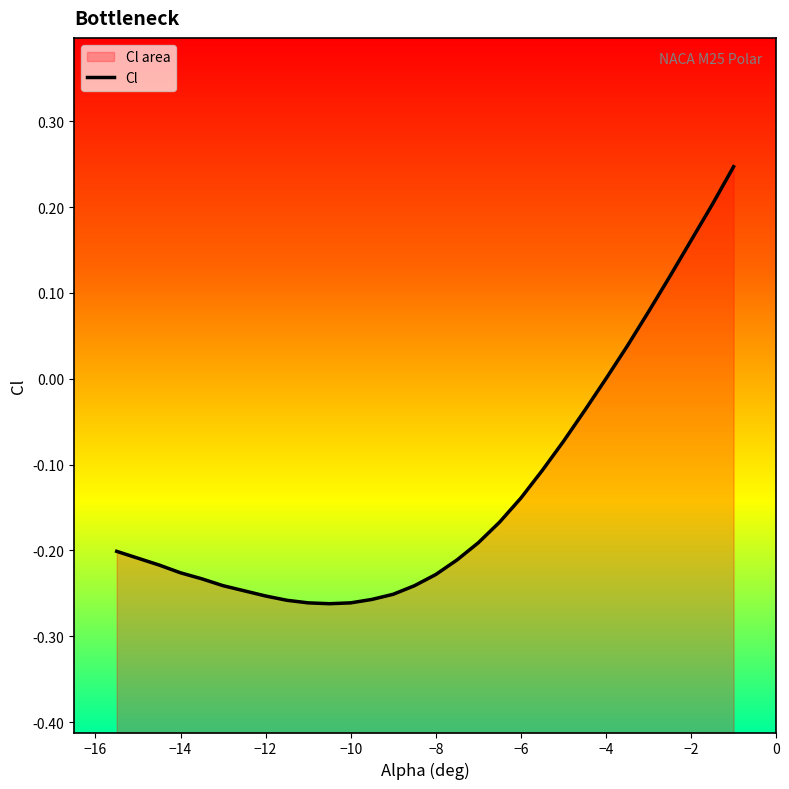

What is the minimum value shown in the chart?

-0.3